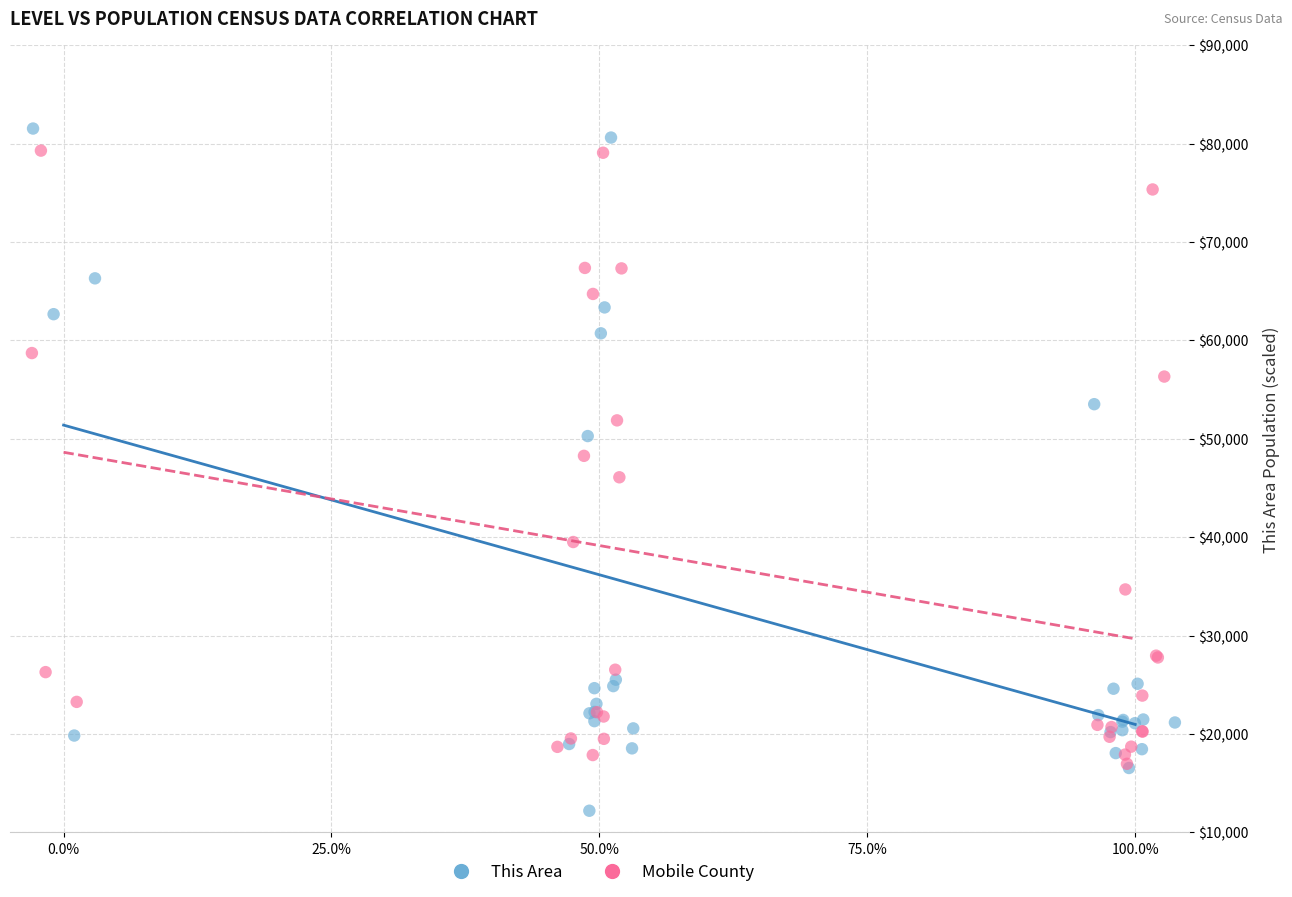

Which series reaches the maximum Y coordinate?

This Area